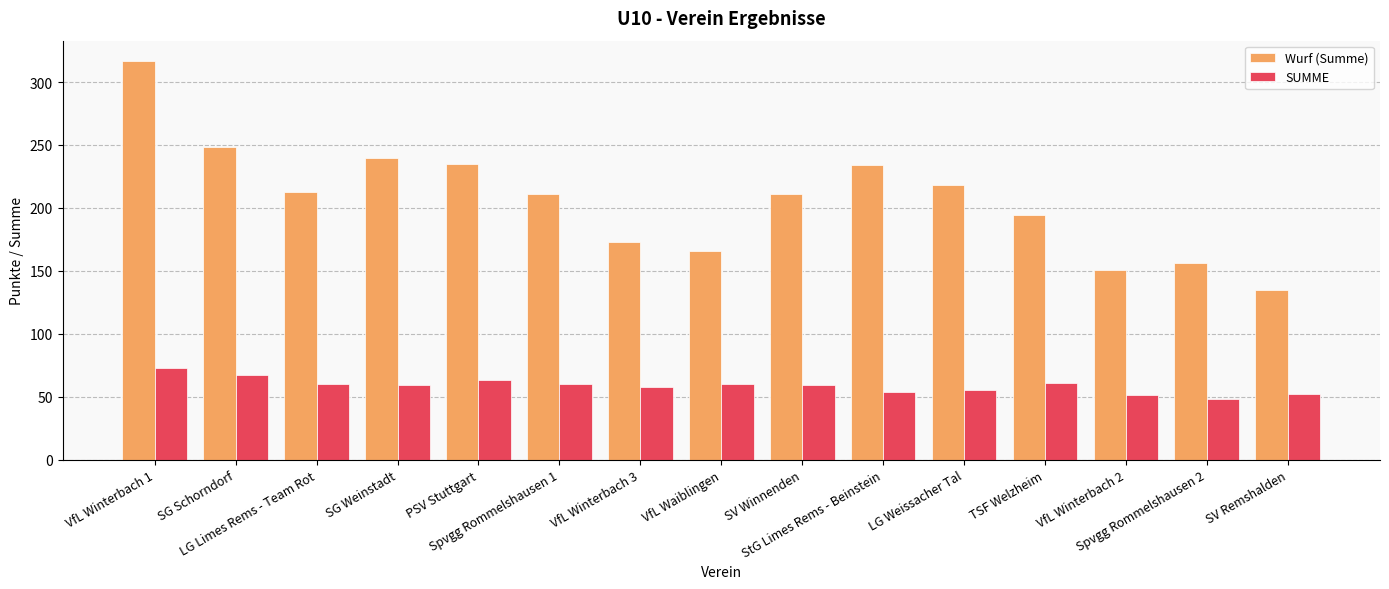

What is the sum of all SUMME values?

880